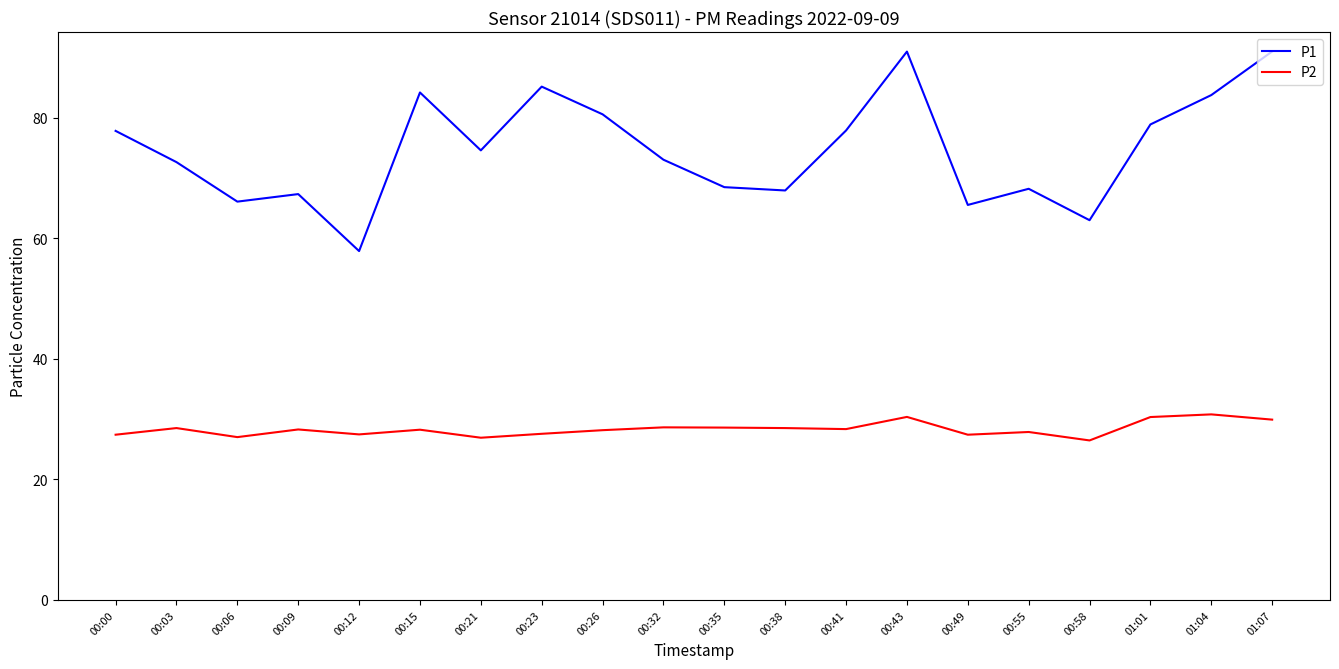

Which series has the largest range (max minus min)?

P1